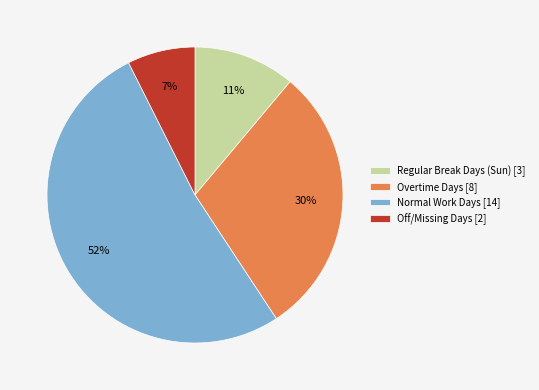

How many segments does this pie chart have?

4